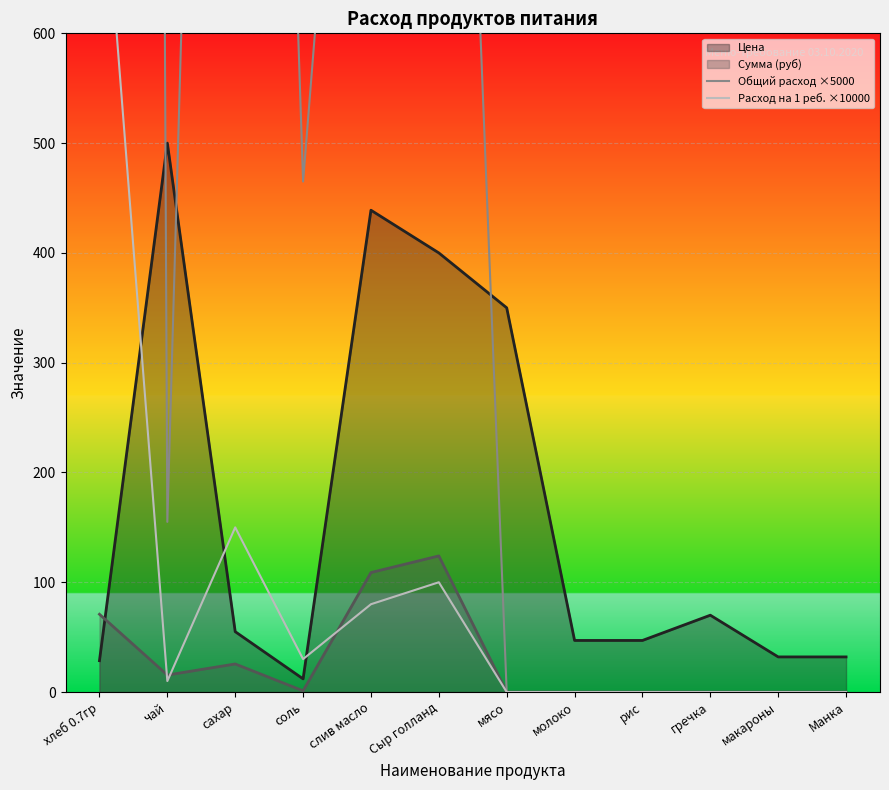

True or false: Расход на 1 реб. ×10000 and Общий расход ×5000 cross at least once.

False